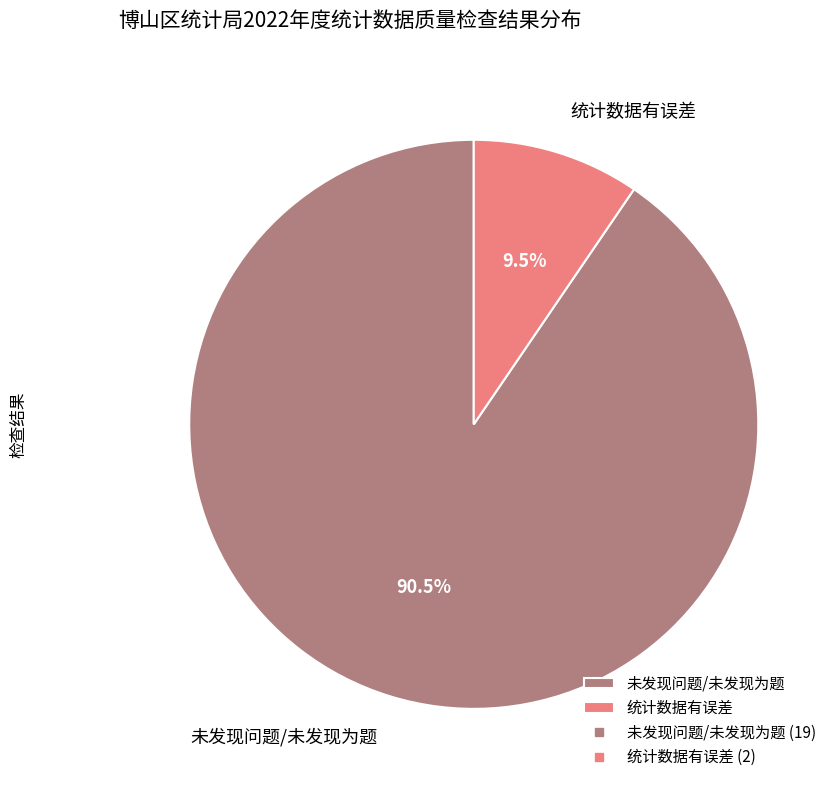

How much of the chart is everything except 统计数据有误差?

90.5%